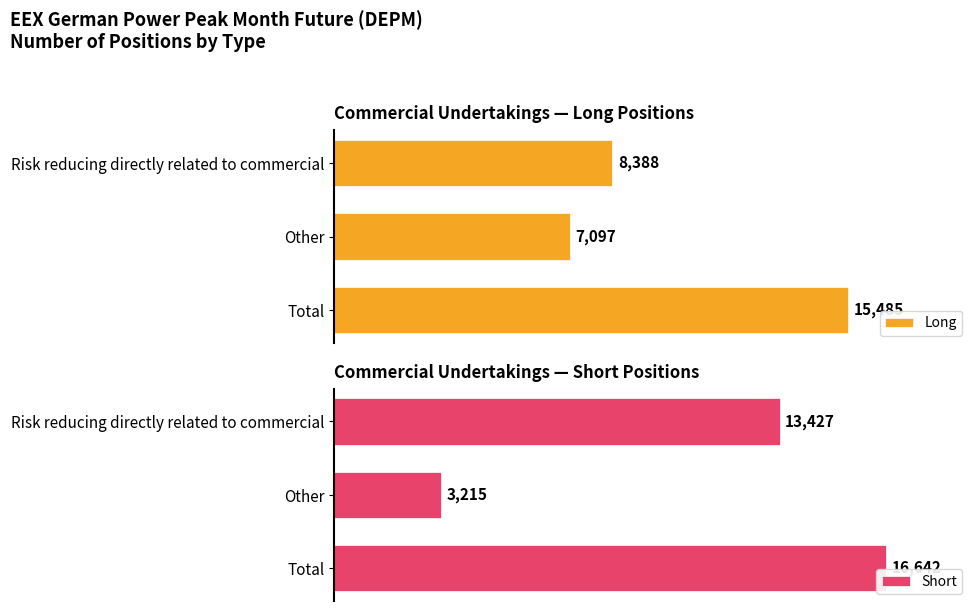

Which category has the lowest value in the Short series?

Other